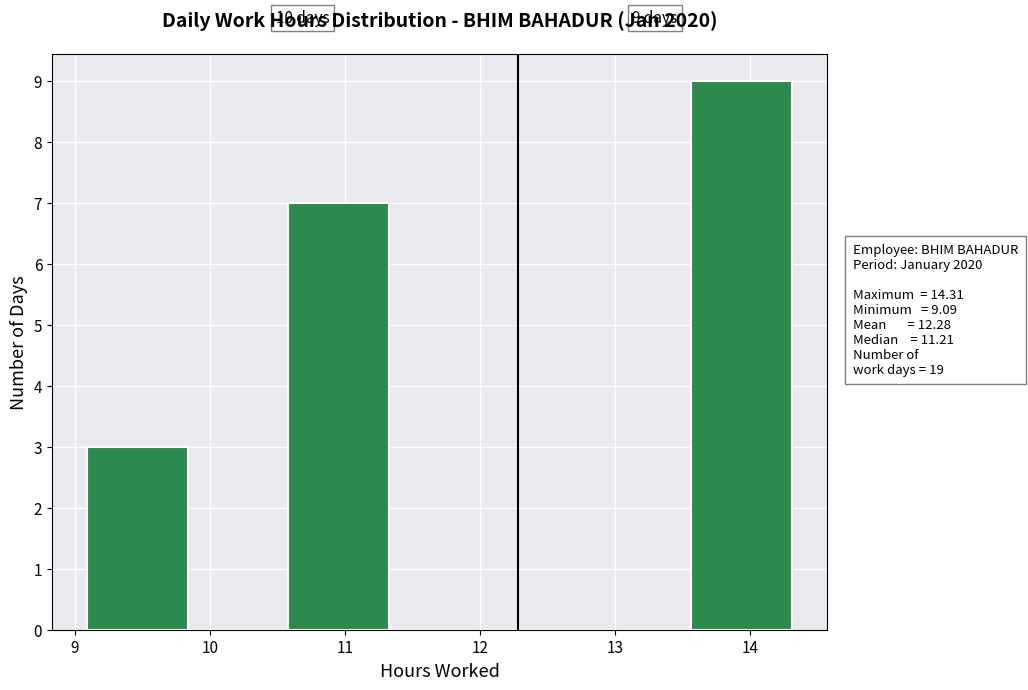

Which range on the x-axis has the tallest bar?

13.6 to 14.3